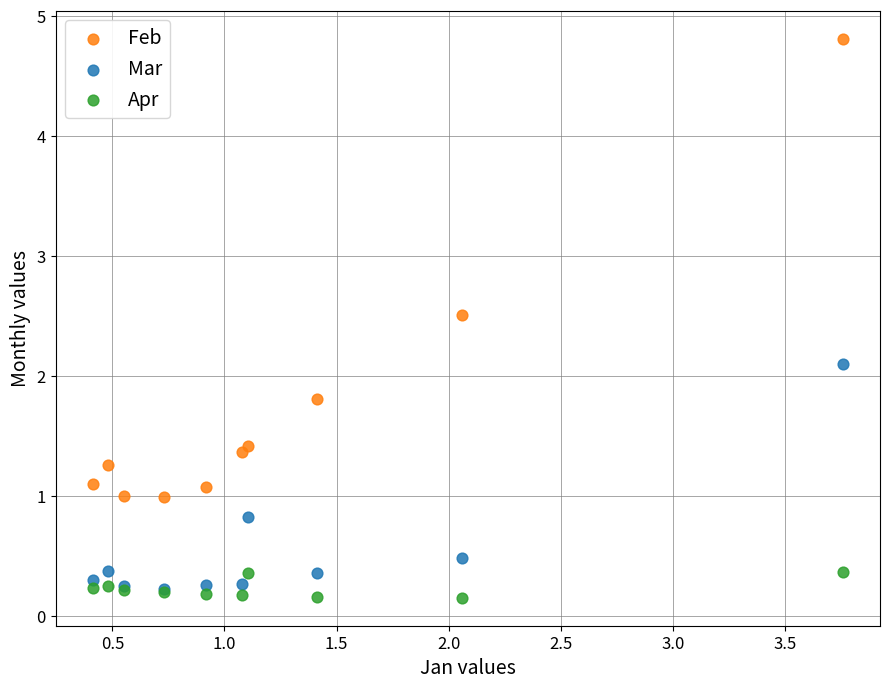

What are all the series names shown in the legend?

Feb, Mar, Apr